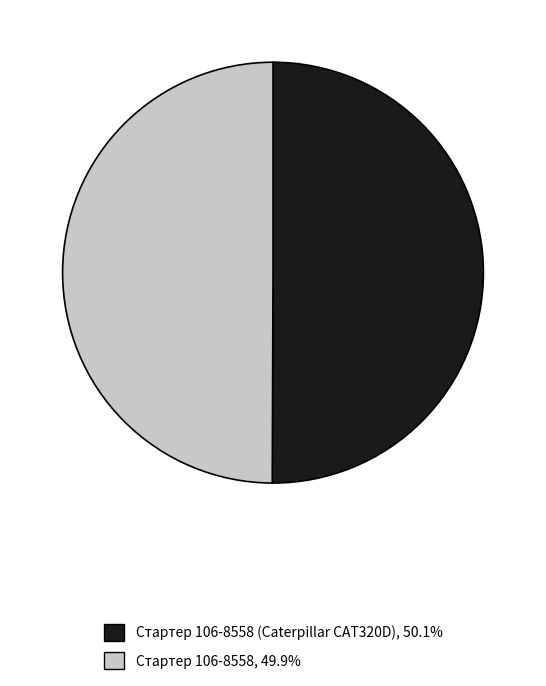

Count the number of slices in the pie.

2